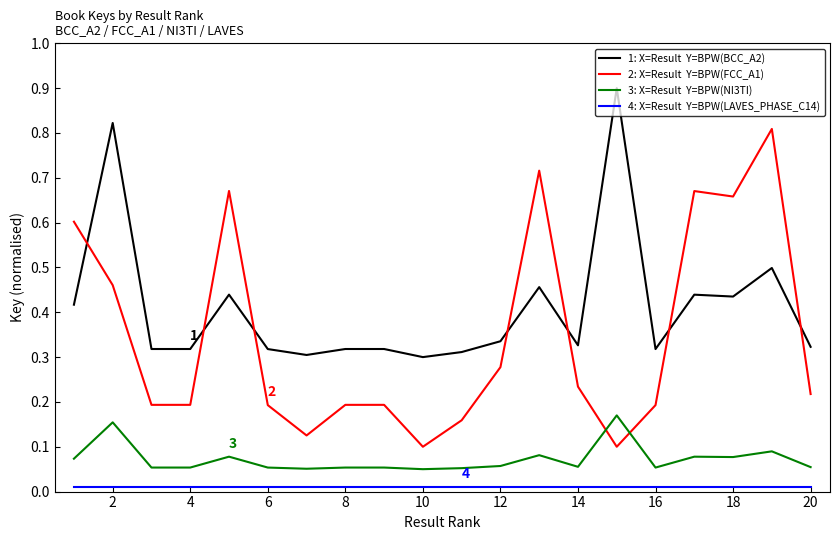

What is the maximum value shown in the chart?

0.9